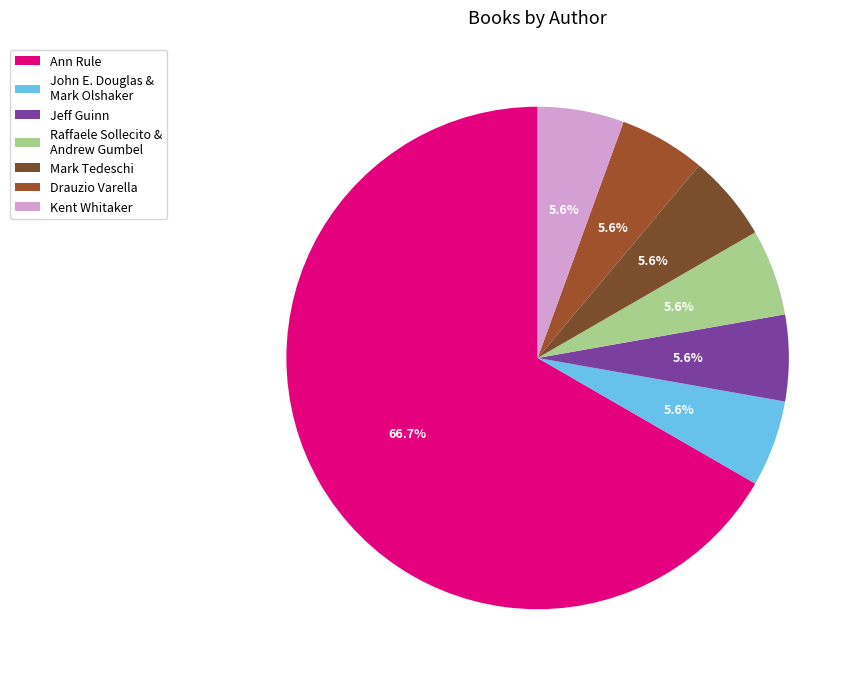

To the nearest percent, what portion does Drauzio Varella represent?

6%